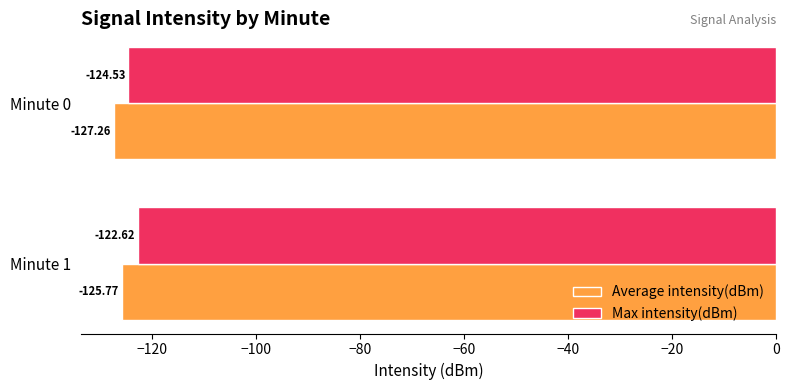

What is the average value of the Max intensity(dBm) series?

-123.6